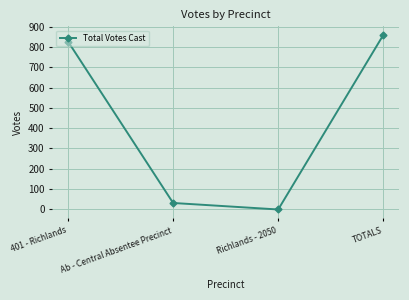

True or false: the data has more than 2 interior local peaks.

False